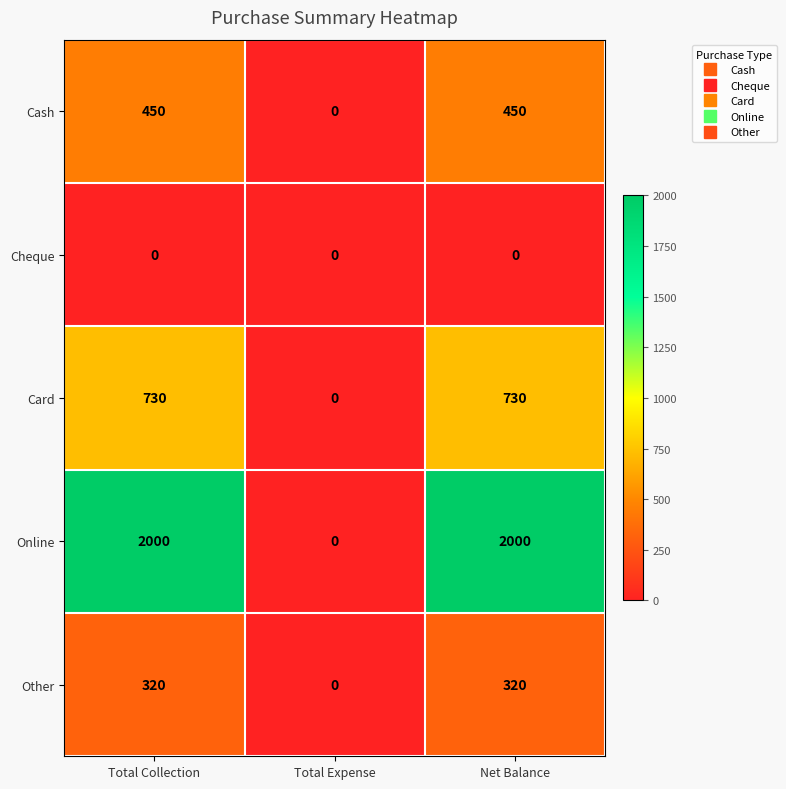

How many Online values are between 0 and 2000?

3